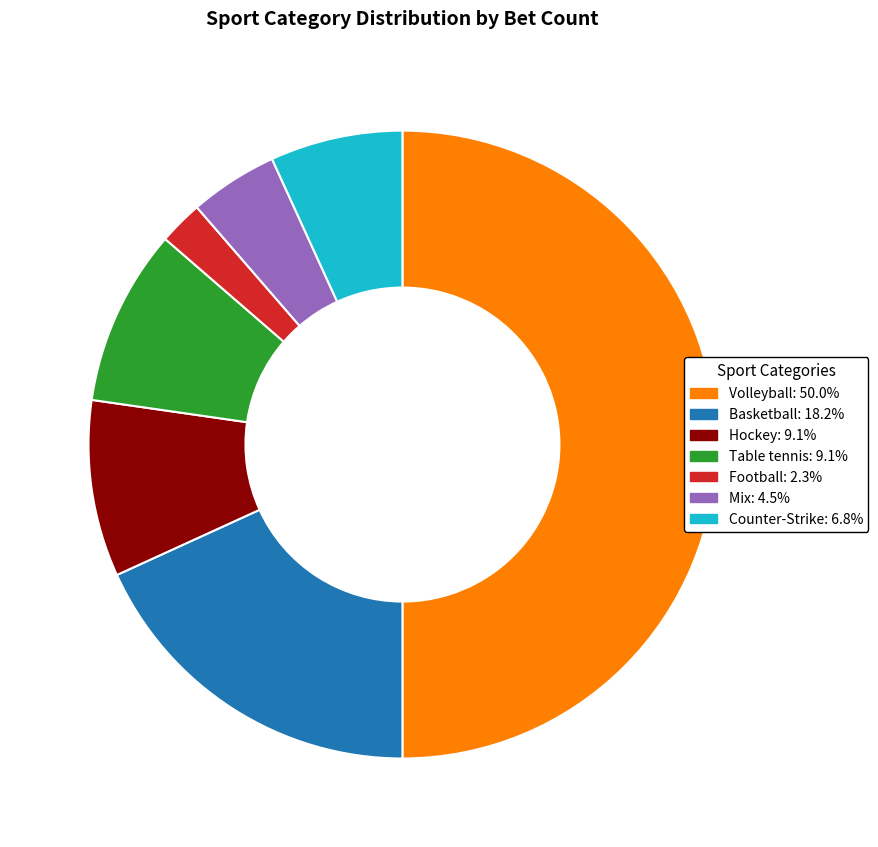

Combined, do Mix and Football account for over 50%?

No